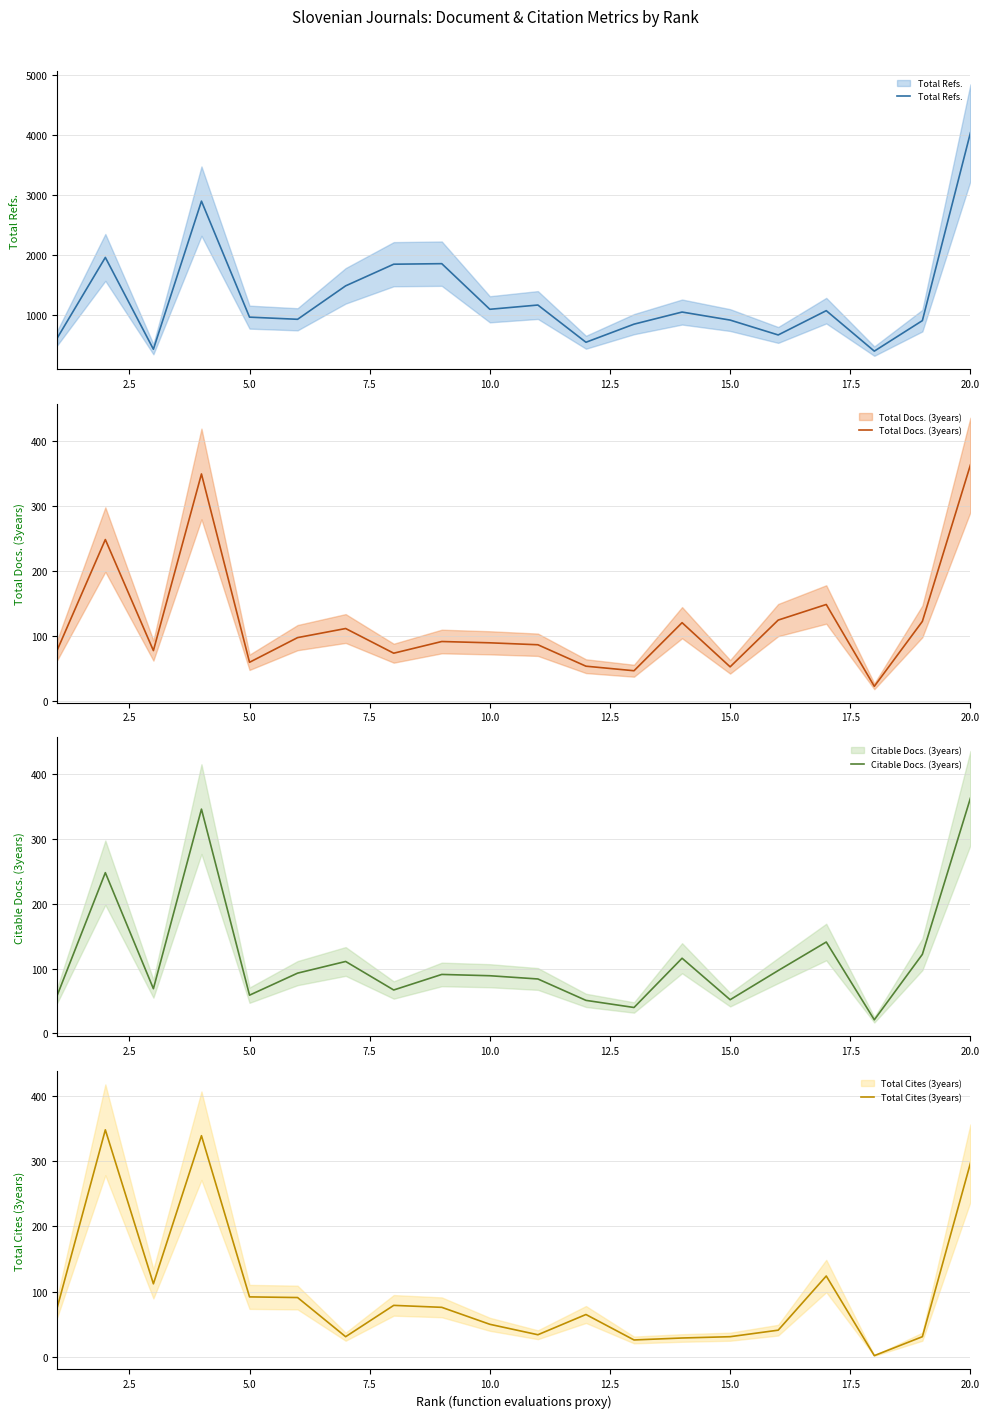

The value of Total Docs. (3years) at 17 is 36. True or false?

False